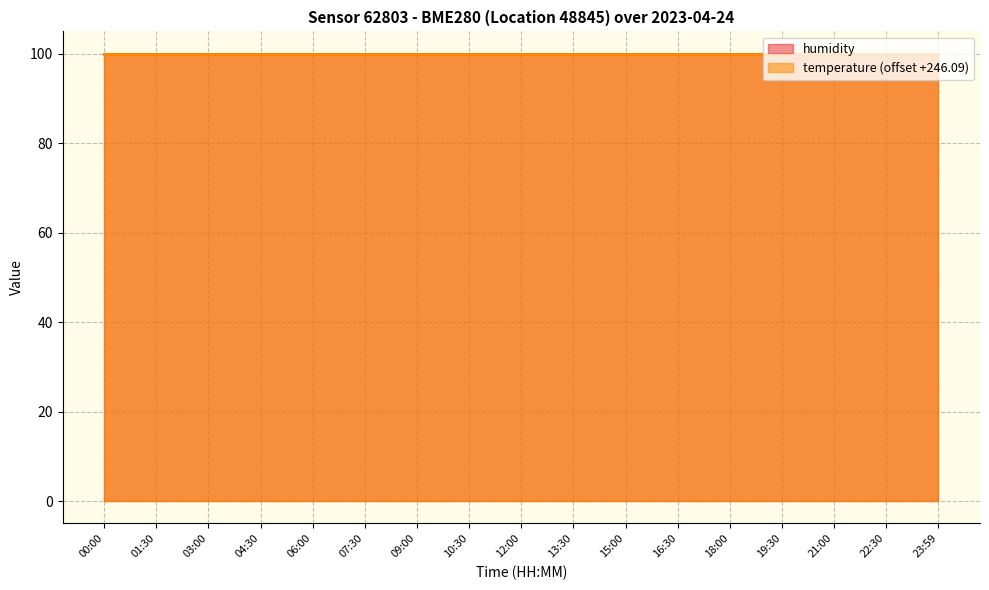

What are all the series names shown in the legend?

humidity, temperature